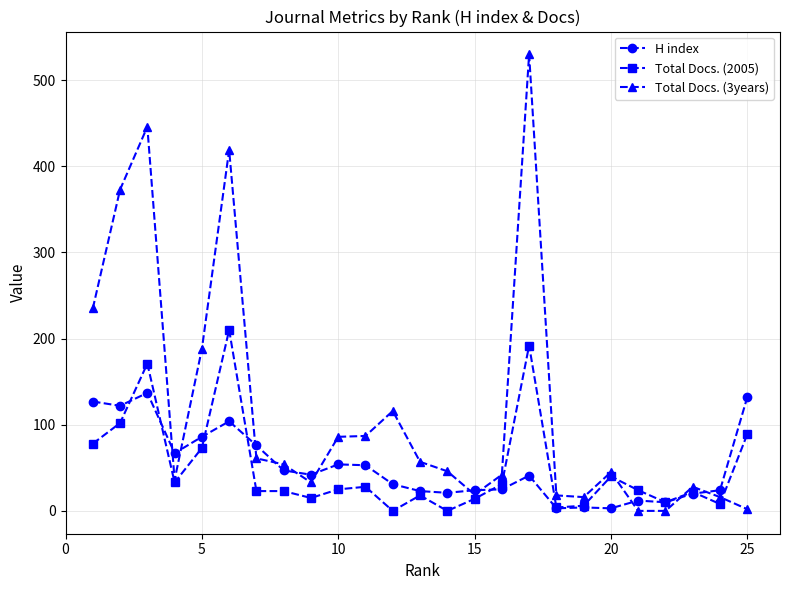

True or false: Total Docs. (2005) has more than 0 interior local peaks.

True